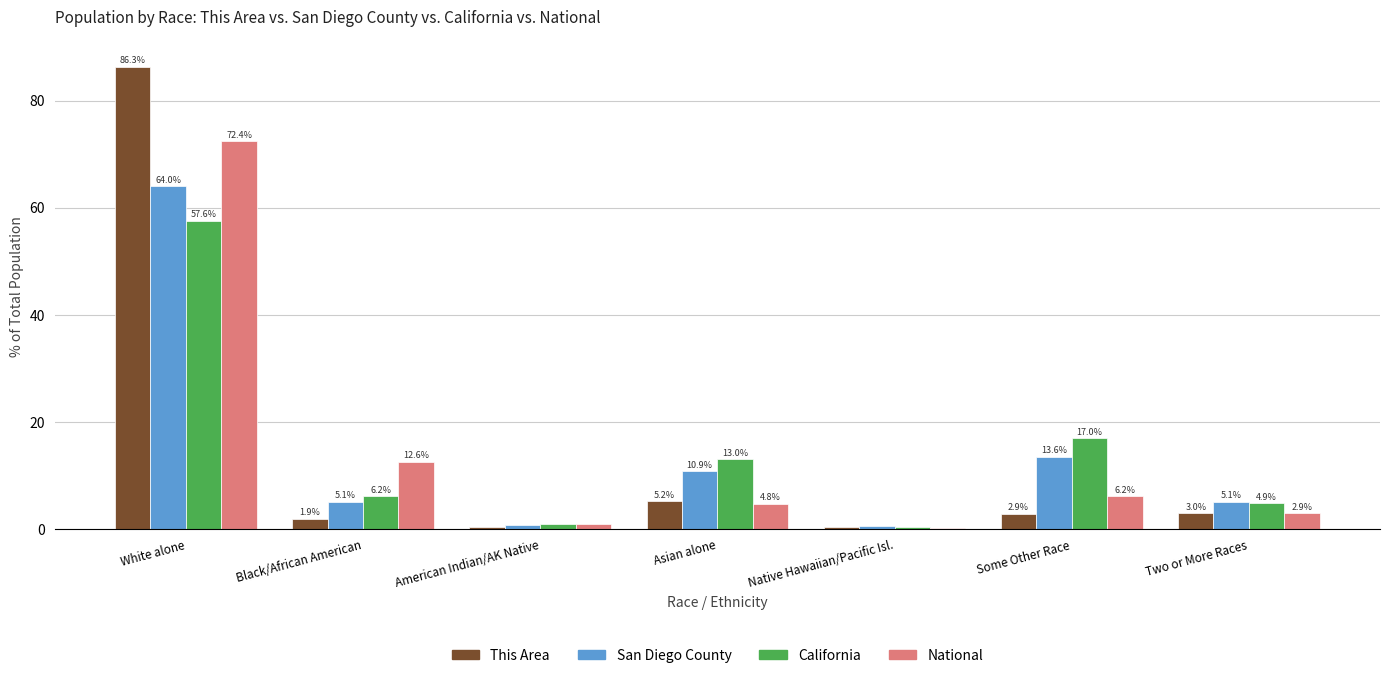

The value of San Diego County at Some Other Race is 13.6. True or false?

True